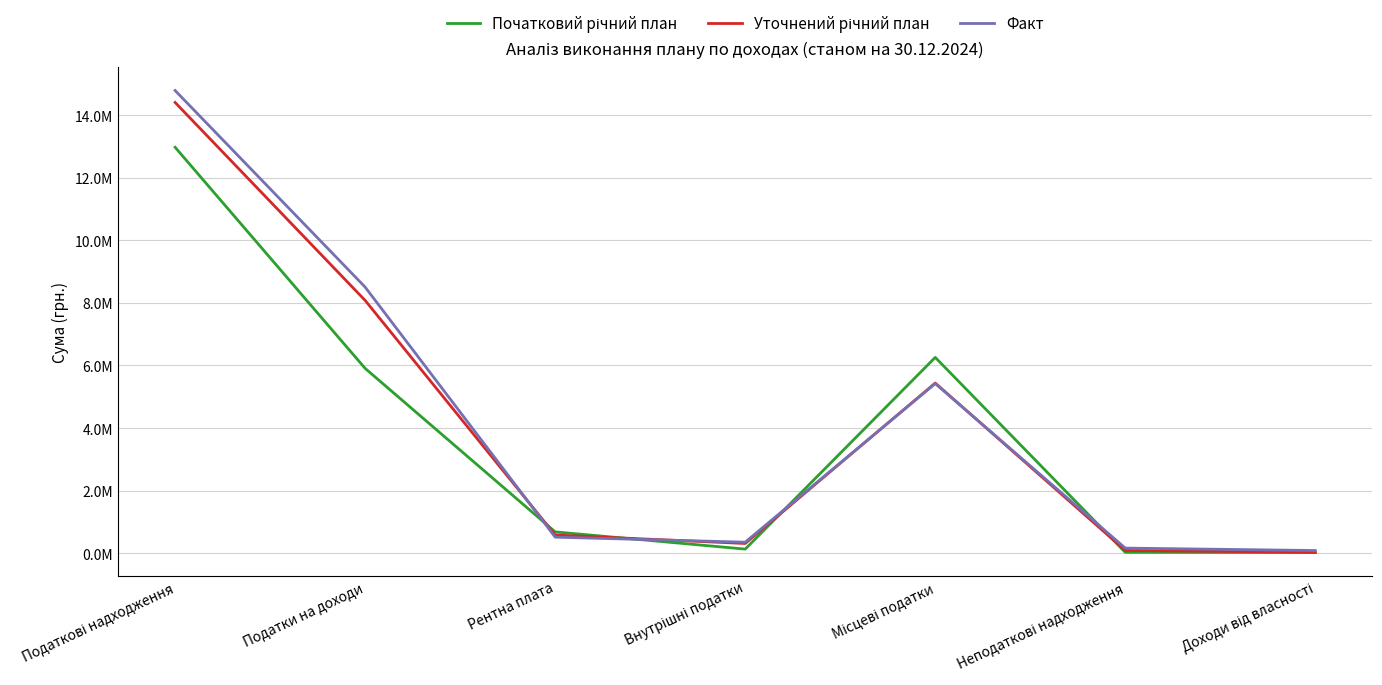

Does the chart have visible grid lines?

Yes